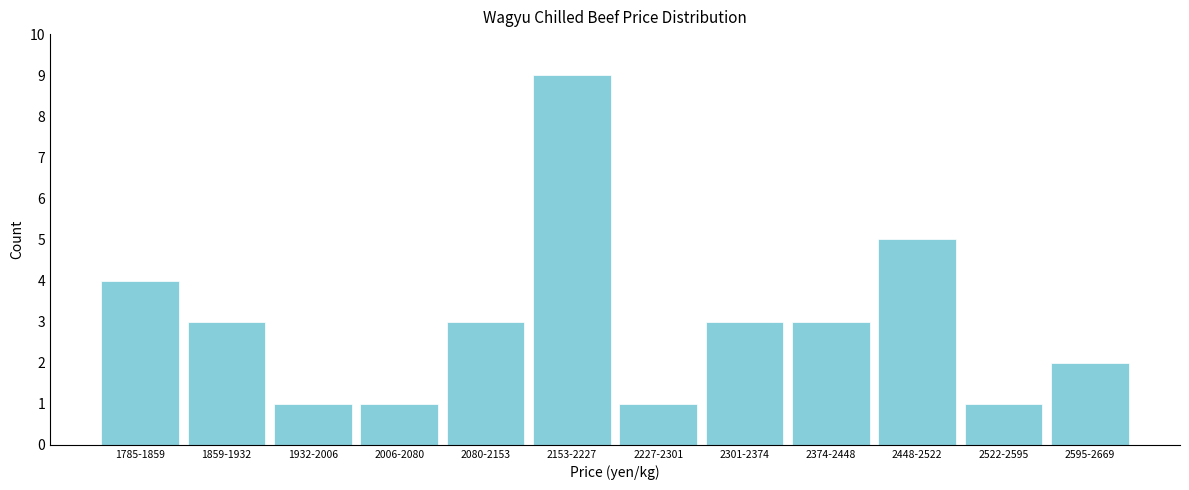

Reading left to right, what are all the values shown in this chart?

1785-1859=4	1859-1932=3	1932-2006=1	2006-2080=1	2080-2153=3	2153-2227=9	2227-2301=1	2301-2374=3	2374-2448=3	2448-2522=5	2522-2595=1	2595-2669=2